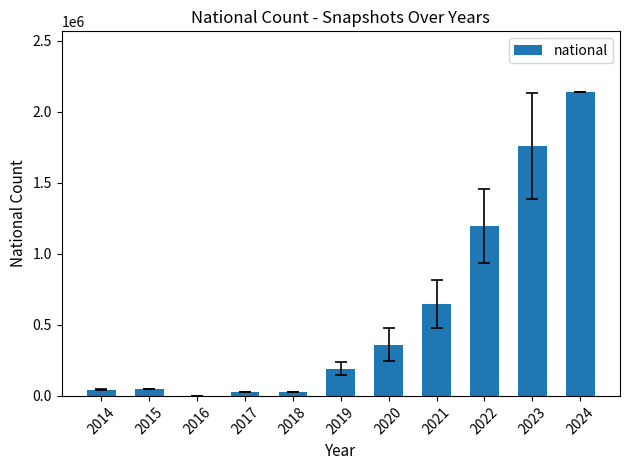

What is the maximum value shown in the chart?

2138322.0